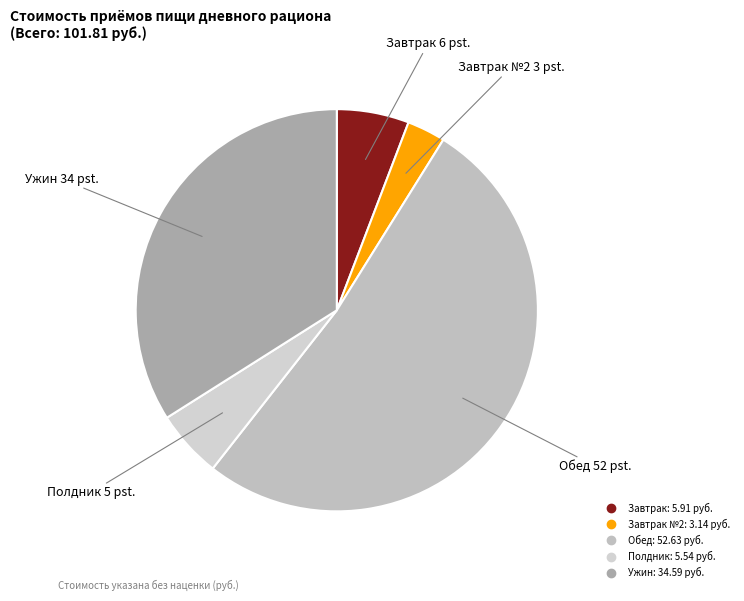

Count the number of slices in the pie.

5